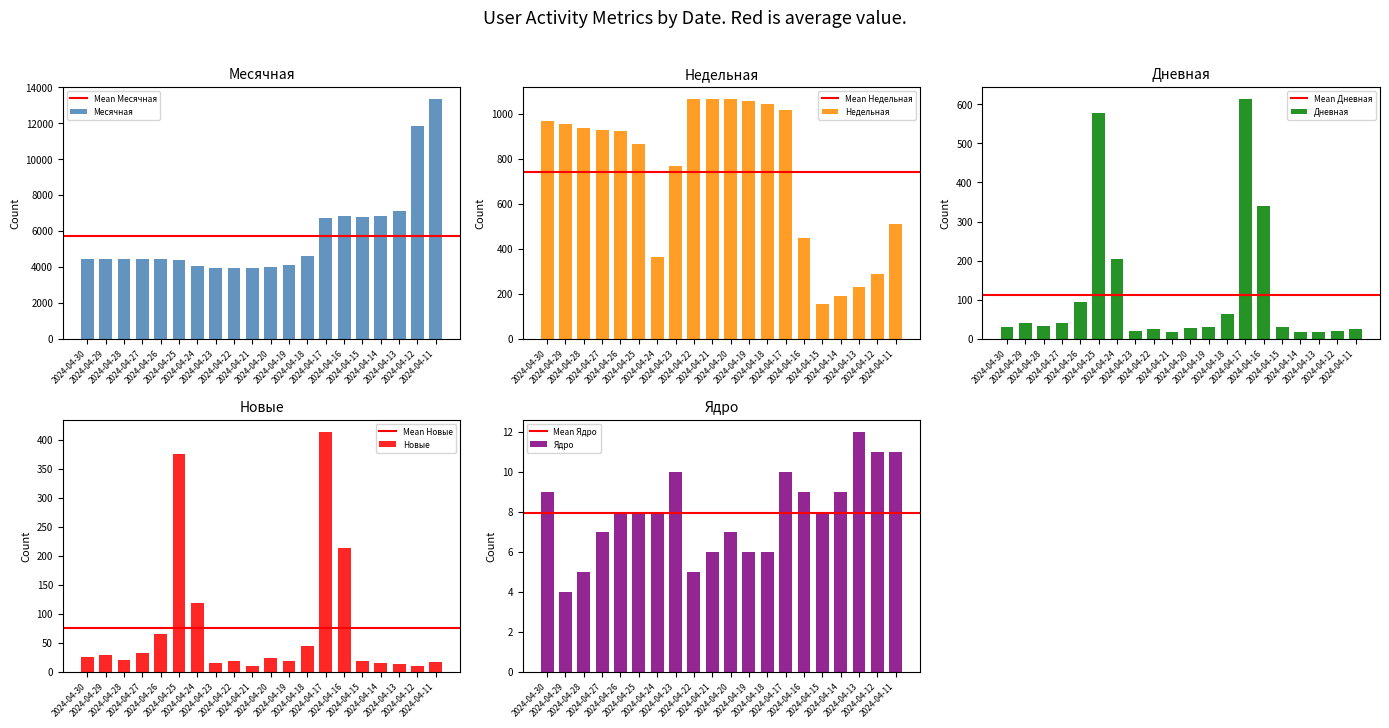

What is the greatest value displayed?

13345